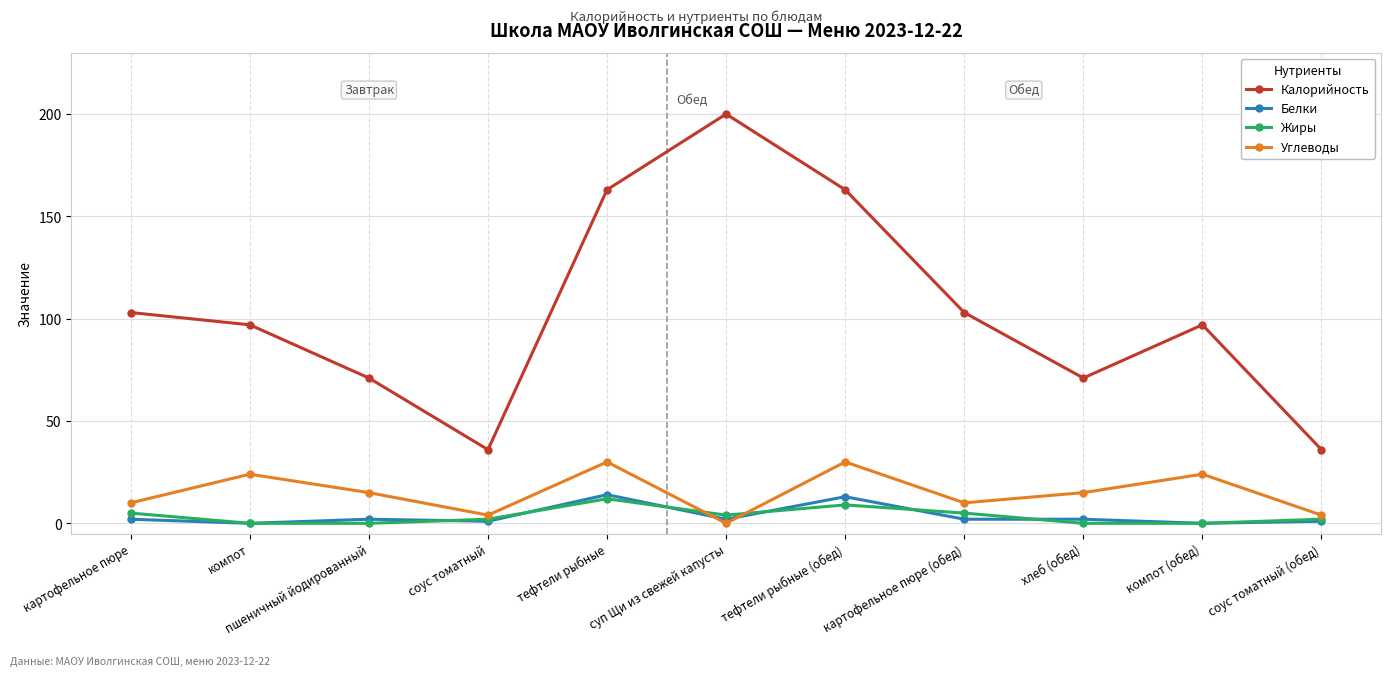

How many values in the Углеводы series are below 15?

5